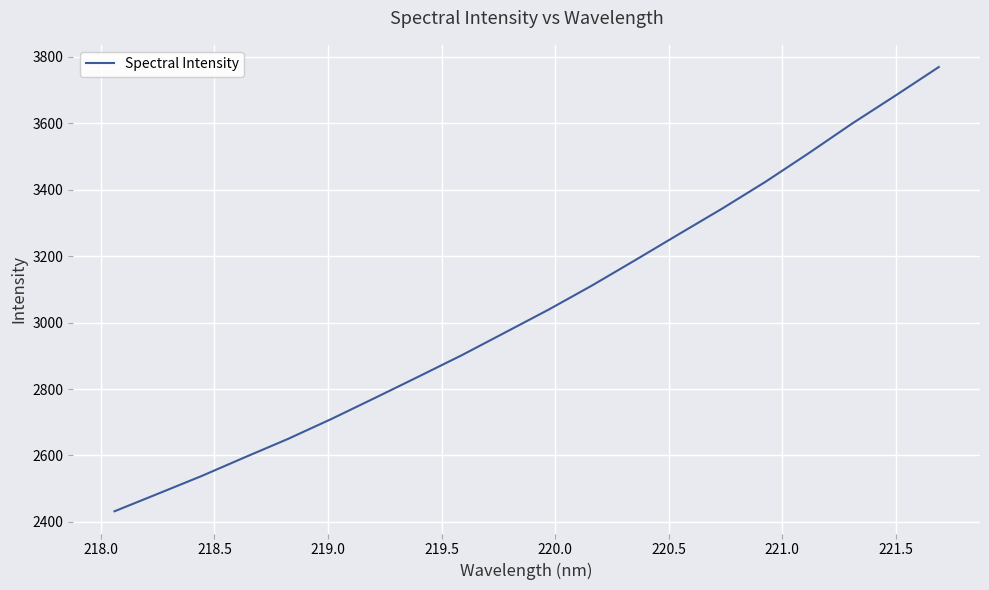

What is the minimum value shown in the chart?

2432.1